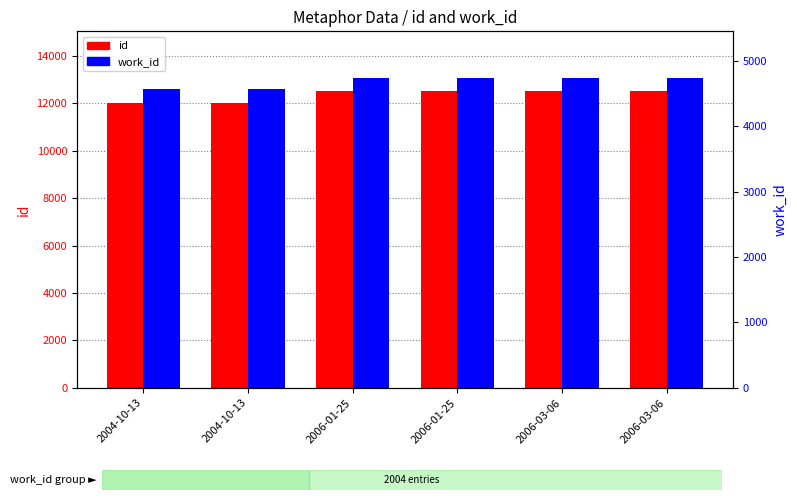

Rank the series by their average value, from highest to lowest.

id, work_id